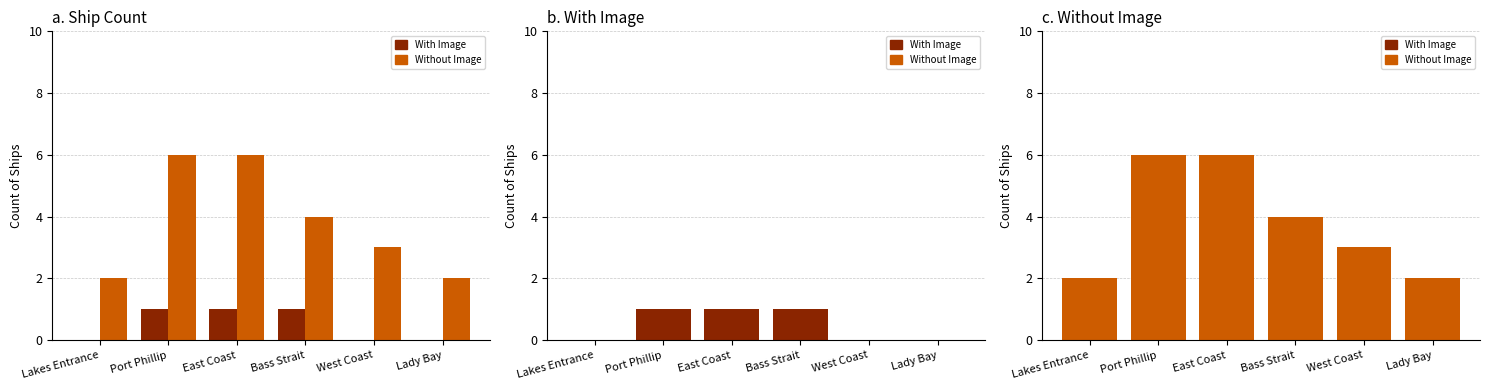

What is the difference between the Without Image values at Bass Strait and West Coast?

1